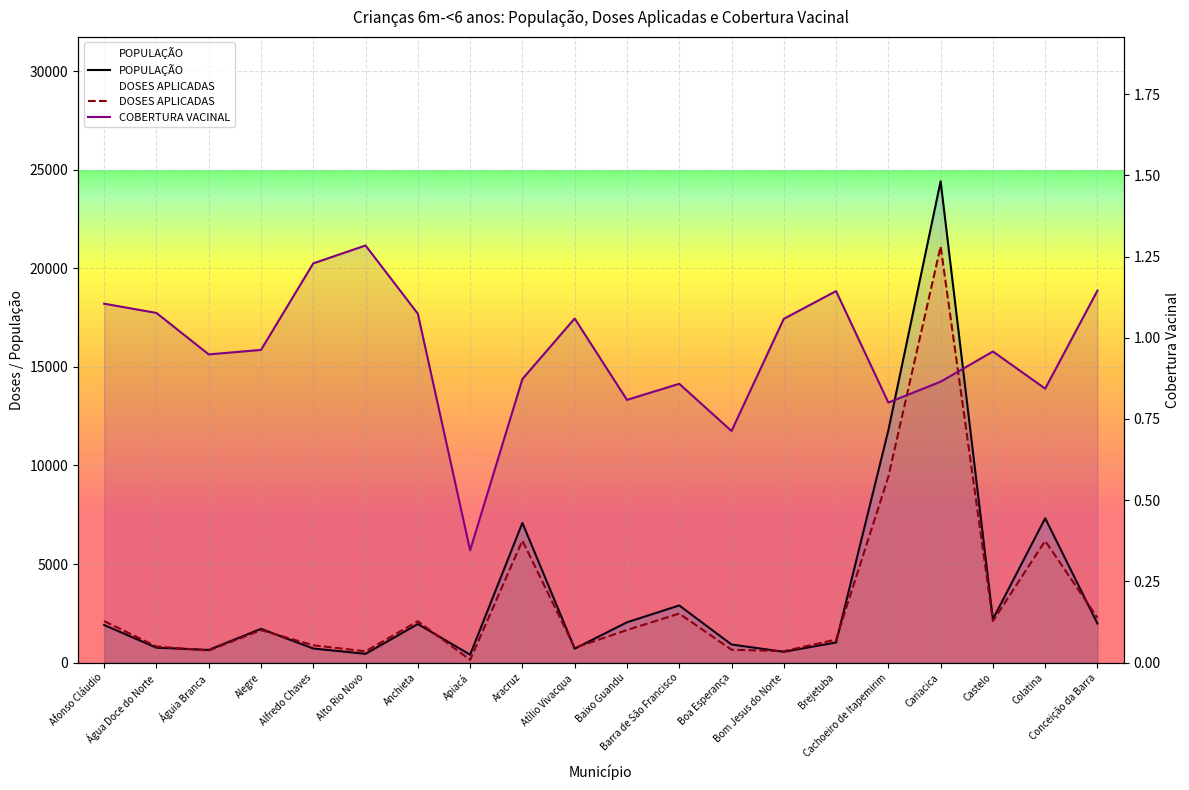

Is the value of DOSES APLICADAS at Água Doce do Norte greater than the value of COBERTURA VACINAL at Água Doce do Norte?

Yes